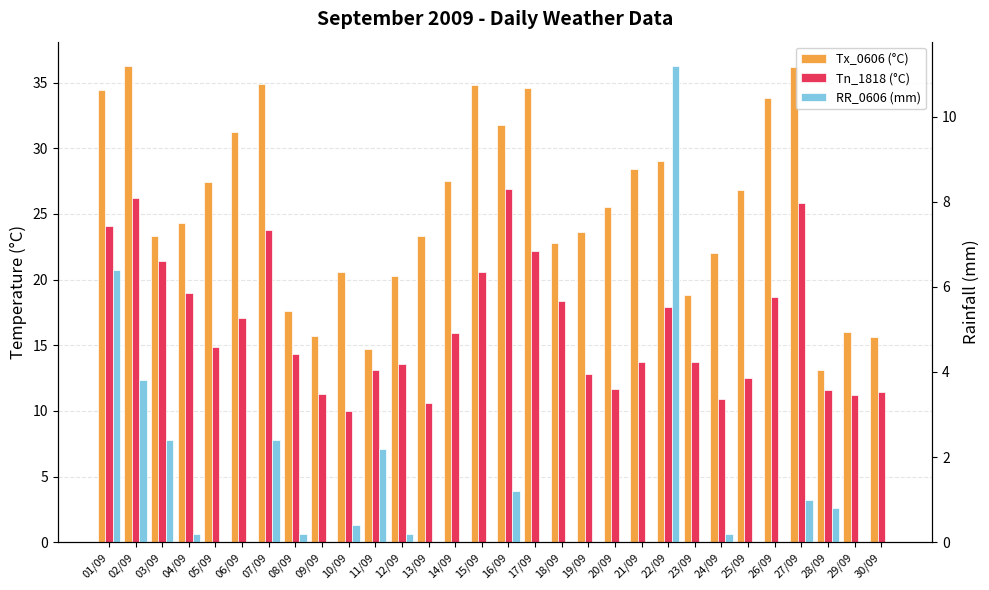

Is it true that Tx_0606 (°C) equals 7.6 at 03/09?

False